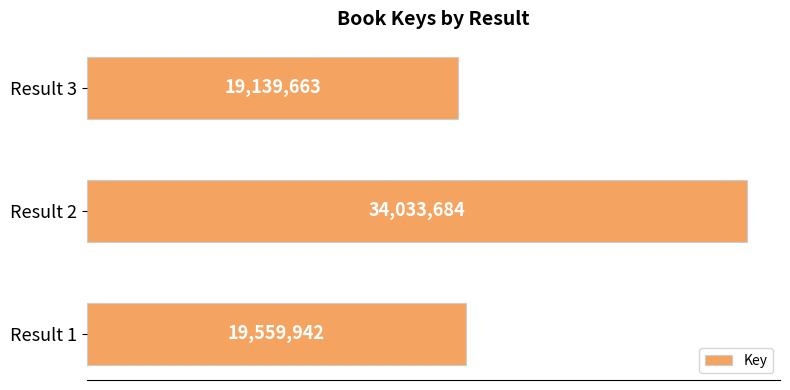

Does the chart contain any negative values?

No